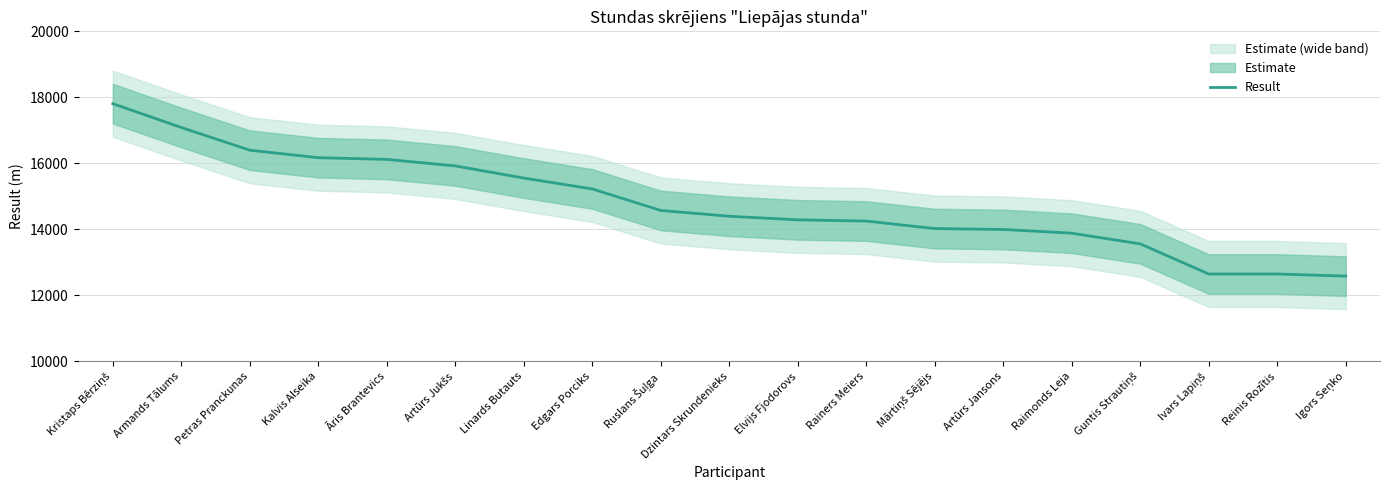

True or false: there are more than 1 points higher than both neighbors.

False